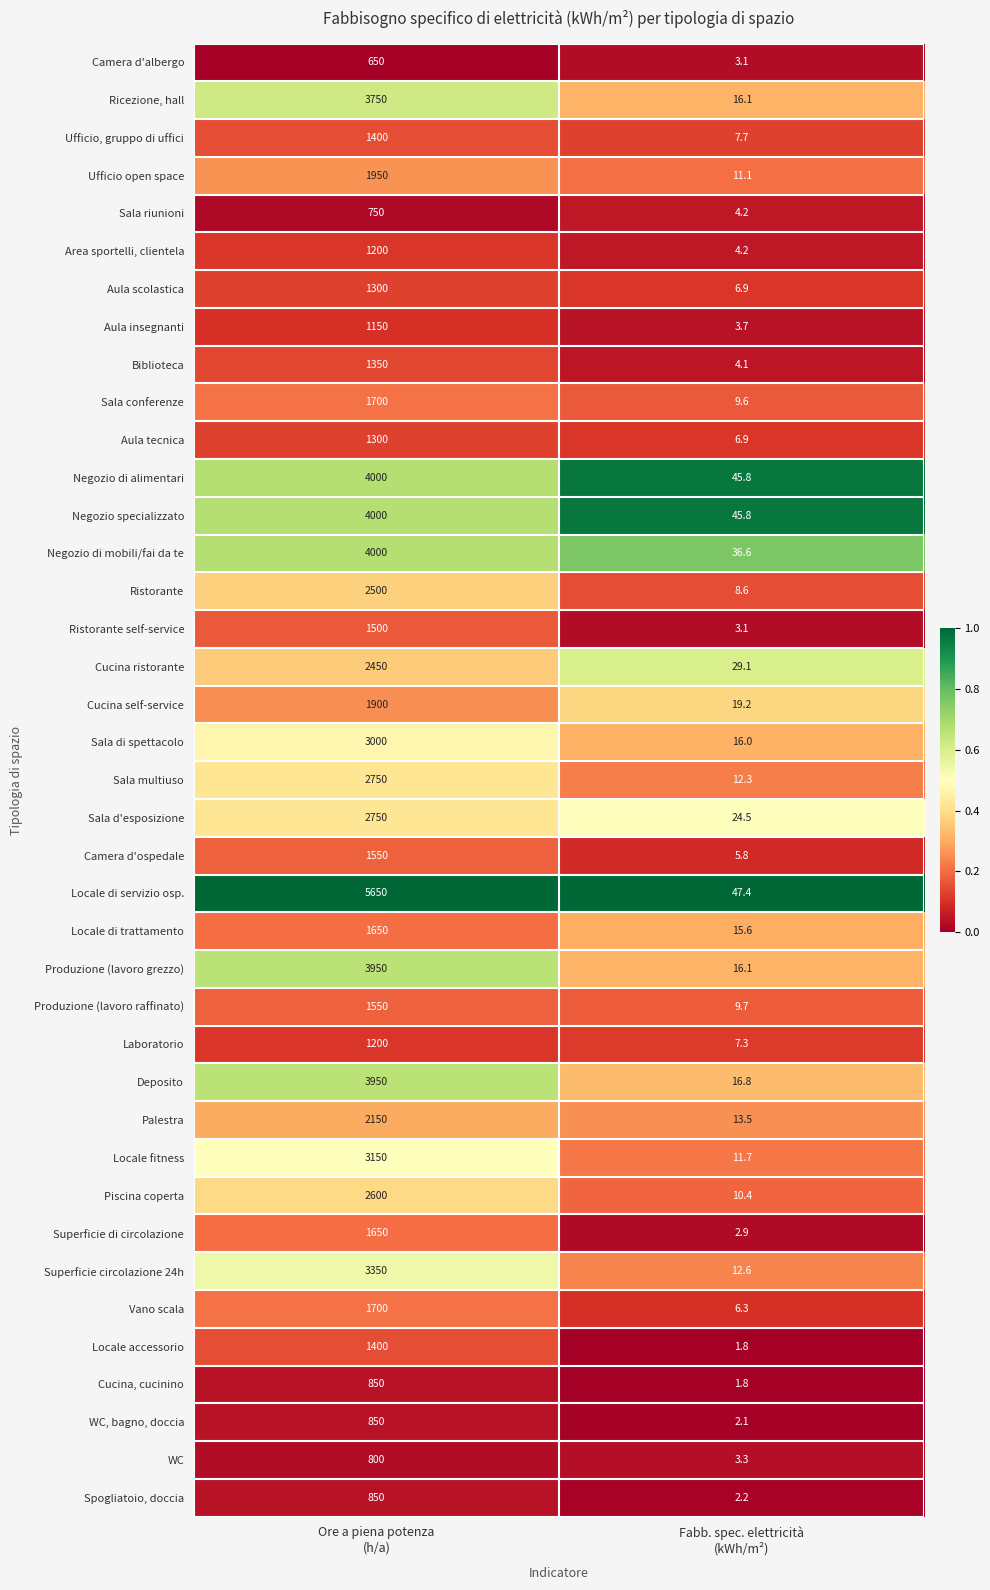

Which series changed the most between Ore a piena potenza
(h/a) and Fabb. spec. elettricità
(kWh/m²)?

Locale di servizio osp.